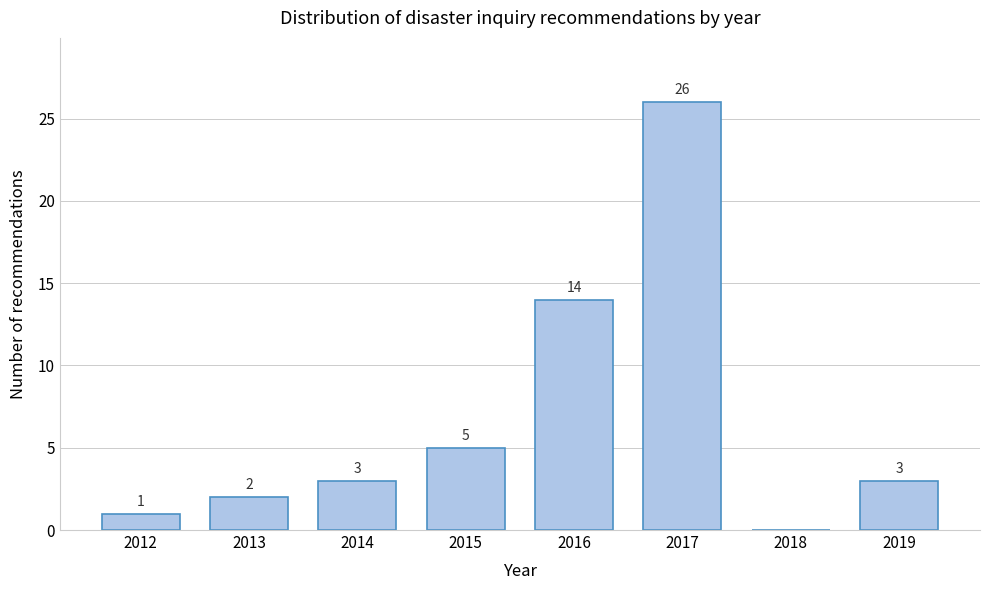

Over which range of the x-axis is the bar tallest?

2016.5 to 2017.5